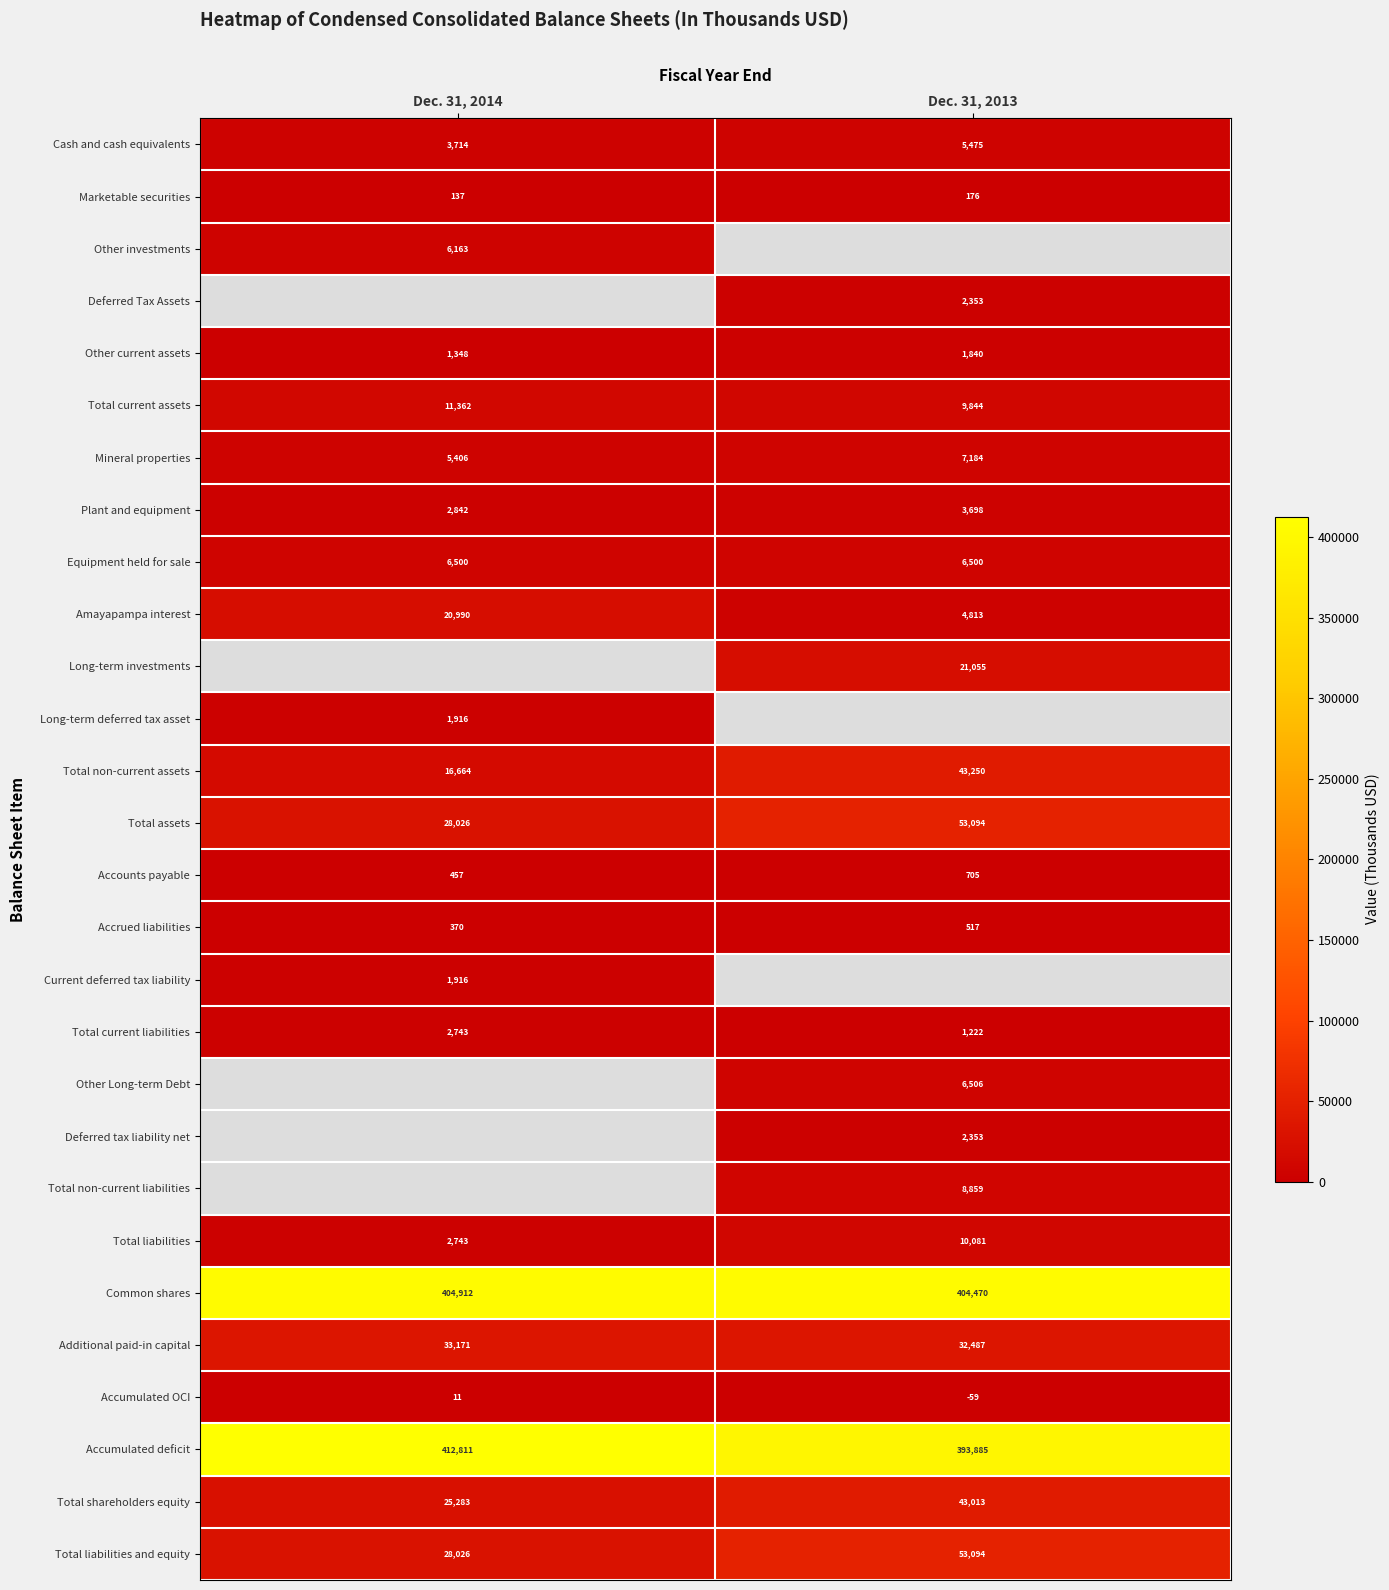

Is the value of Accrued liabilities at Dec. 31, 2013 greater than the value of Common shares at Dec. 31, 2014?

No